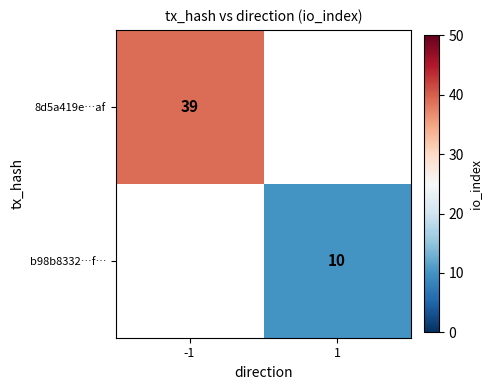

The b98b8332…f… series shows 10 at 1. True or false?

True